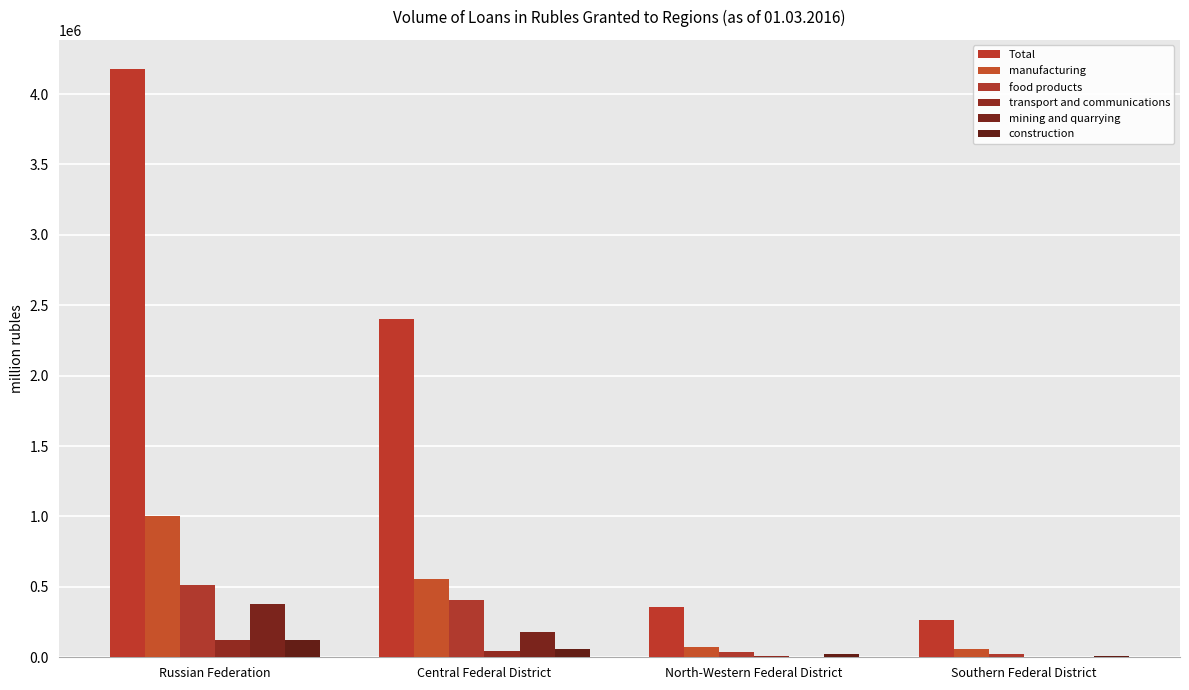

The value of construction at Russian Federation is 47912. True or false?

False